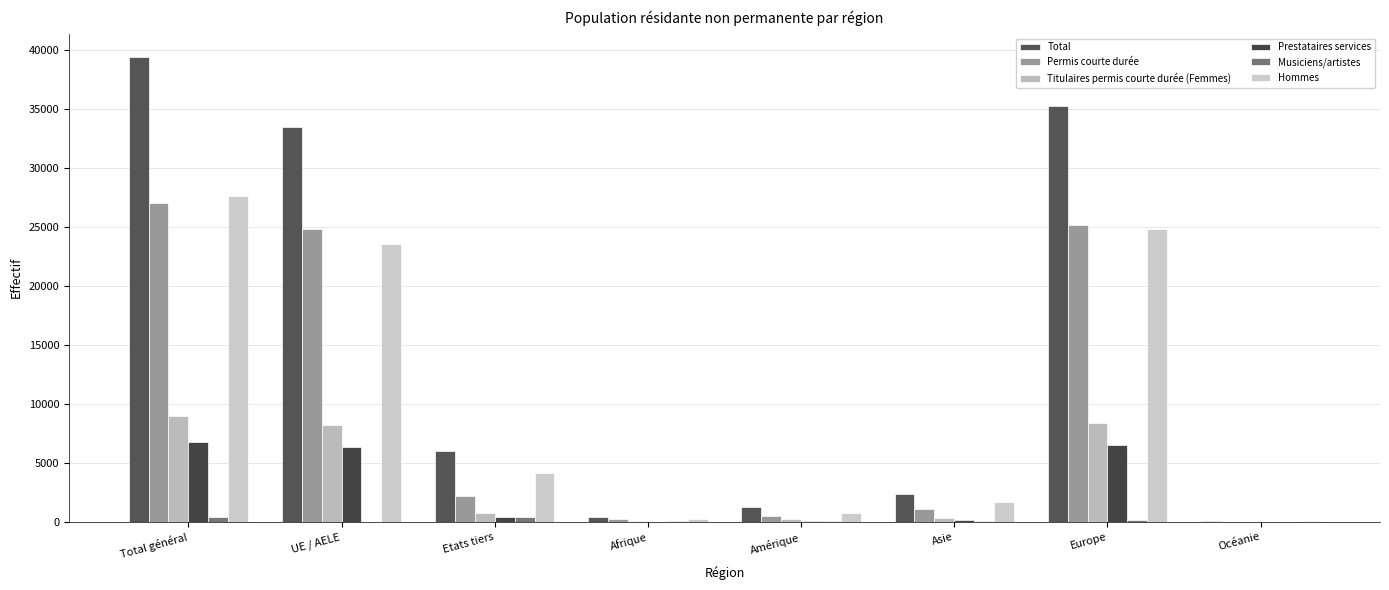

What is the spread (max minus min) of values at Asie?

2345